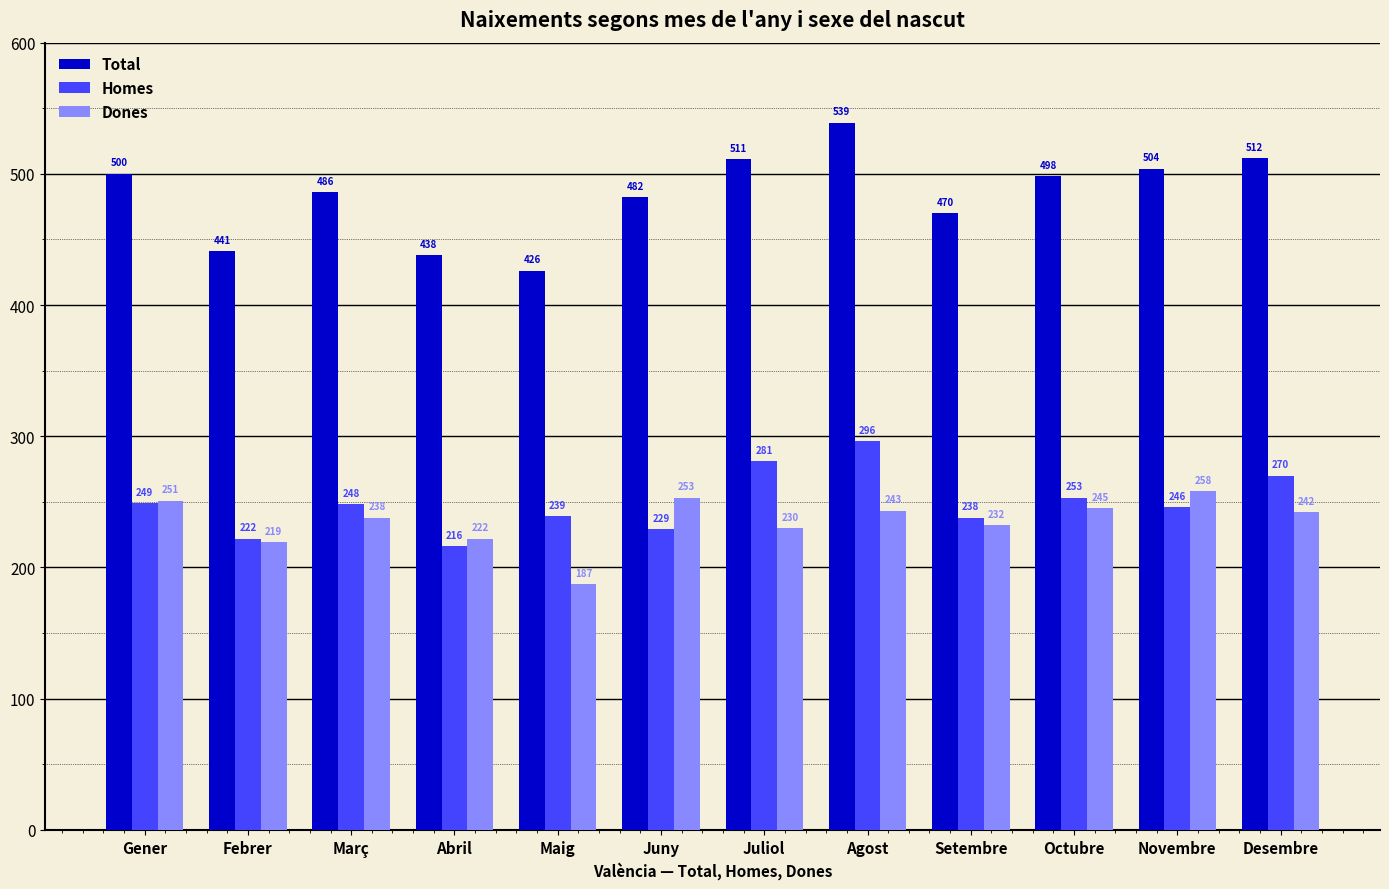

At how many categories does at least one series exceed 395?

12